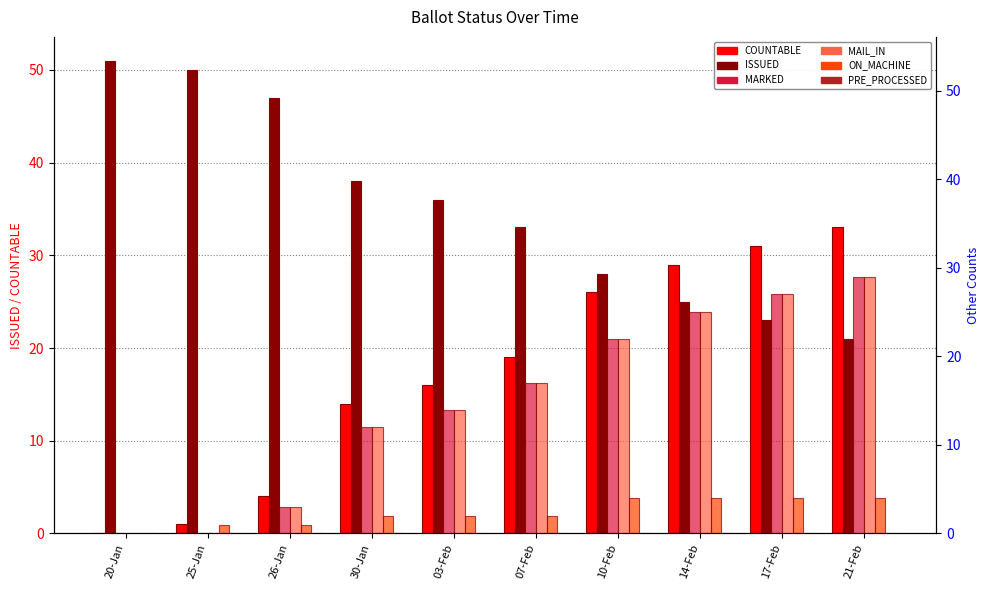

What is the label of the 10th bar from the left?

21-Feb